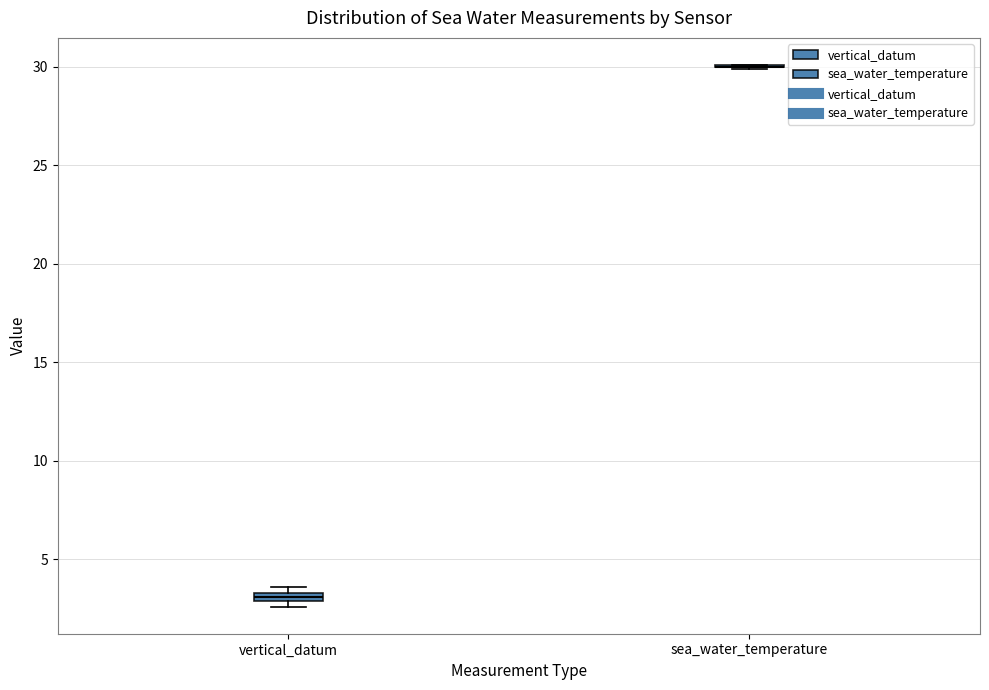

Where is the upper edge of the box for vertical_datum on the y-axis? The values are not printed on the chart, so give them approximately, as read against the axis.

3.5